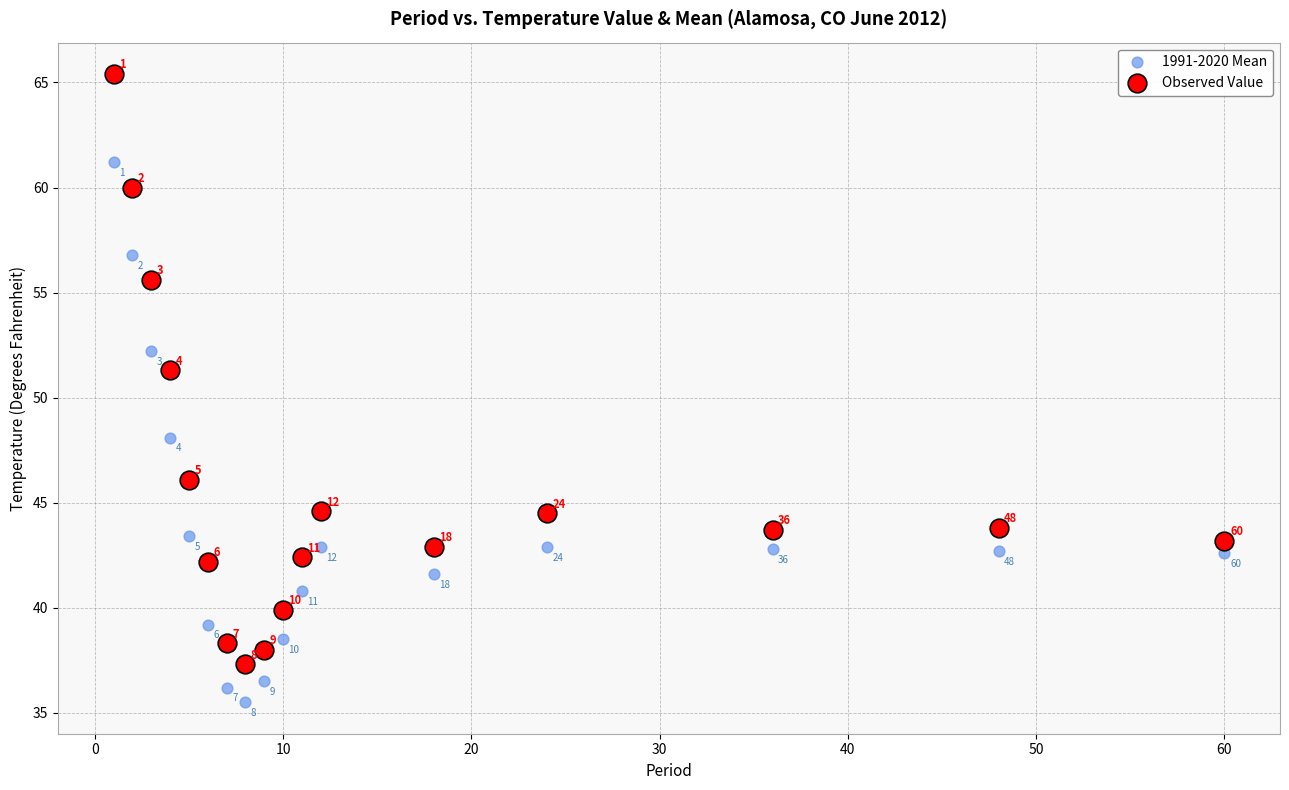

Across all data points, what is the range of X values (max minus min)?

59.0